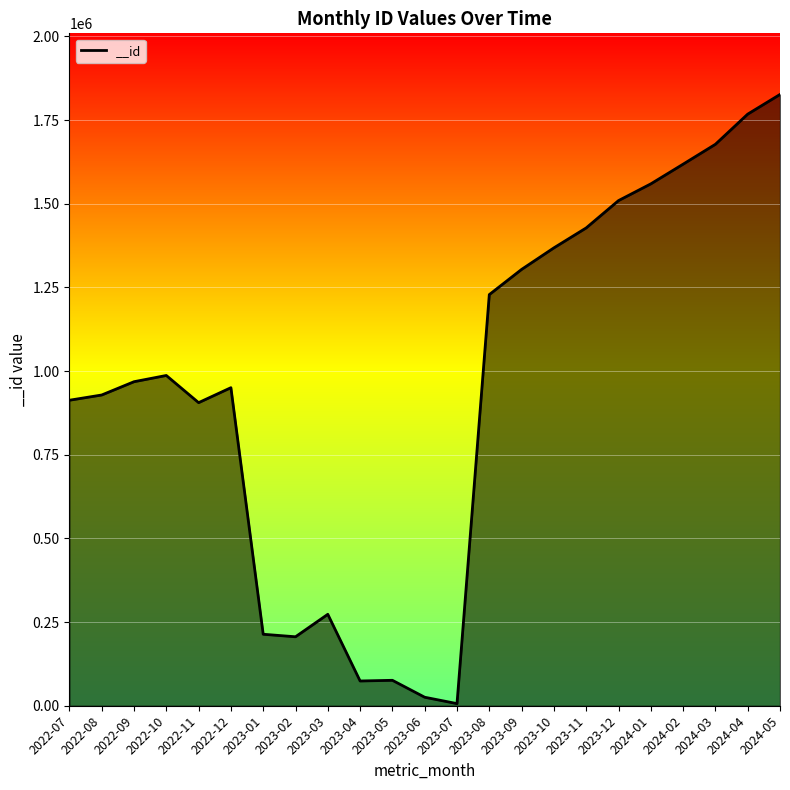

What is the difference between the maximum and minimum values?

1820276